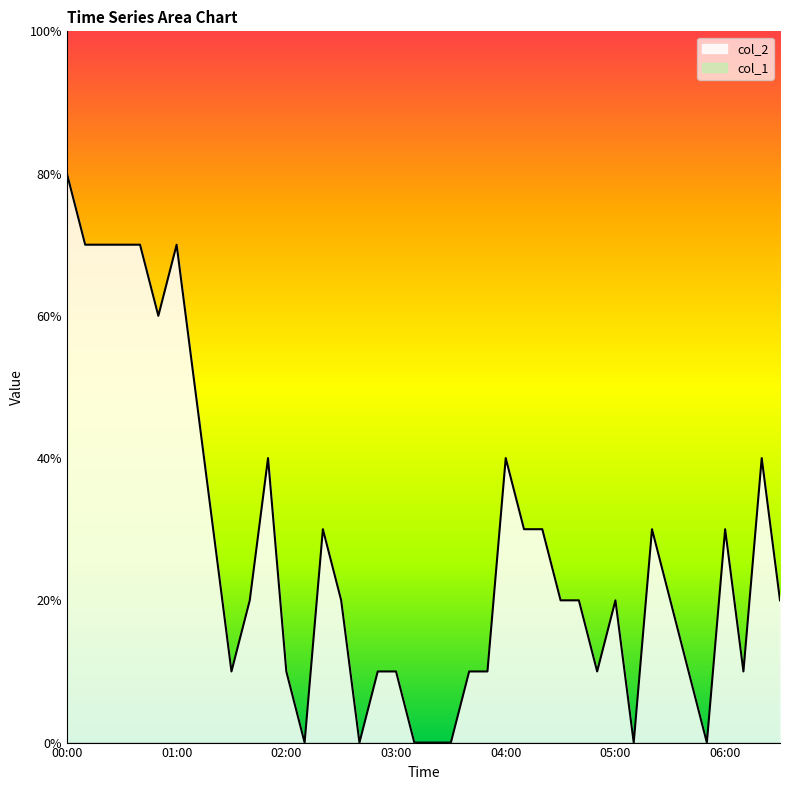

What position from the left is 02:50?

18